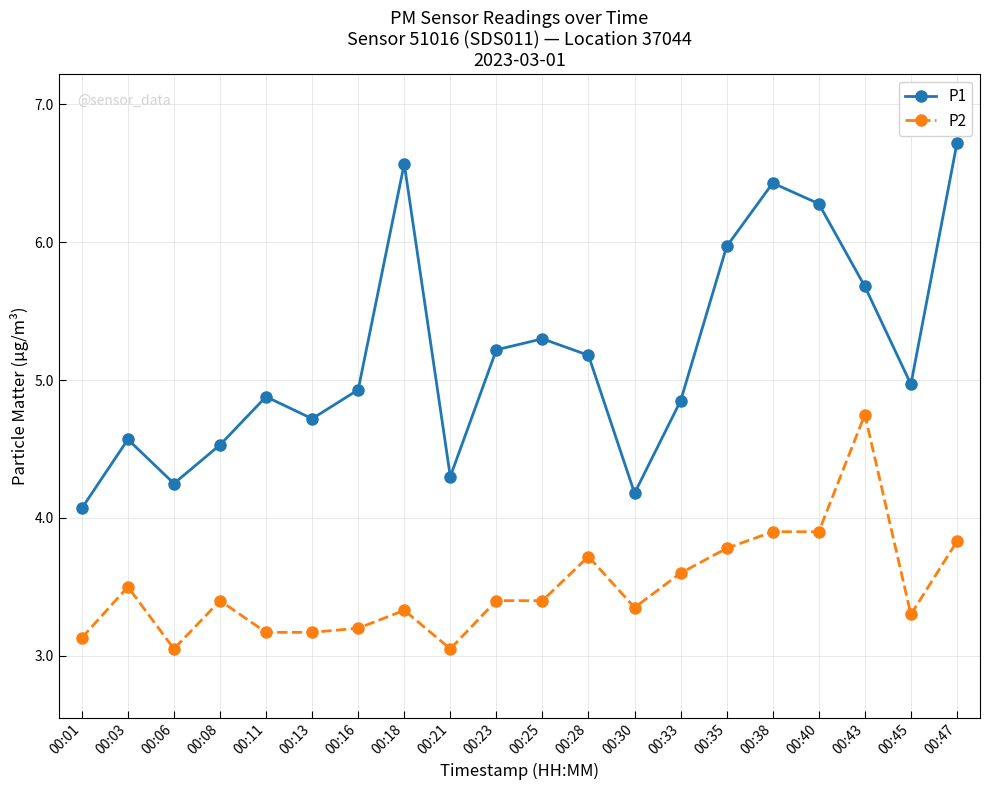

Which series has the largest total across all categories?

P1